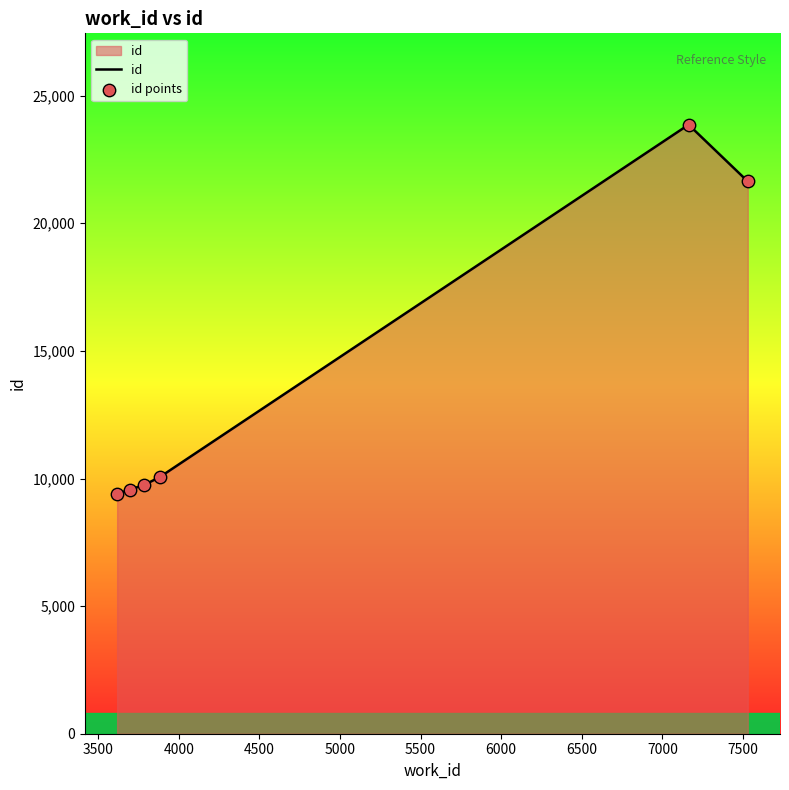

What is the greatest value displayed?

23863